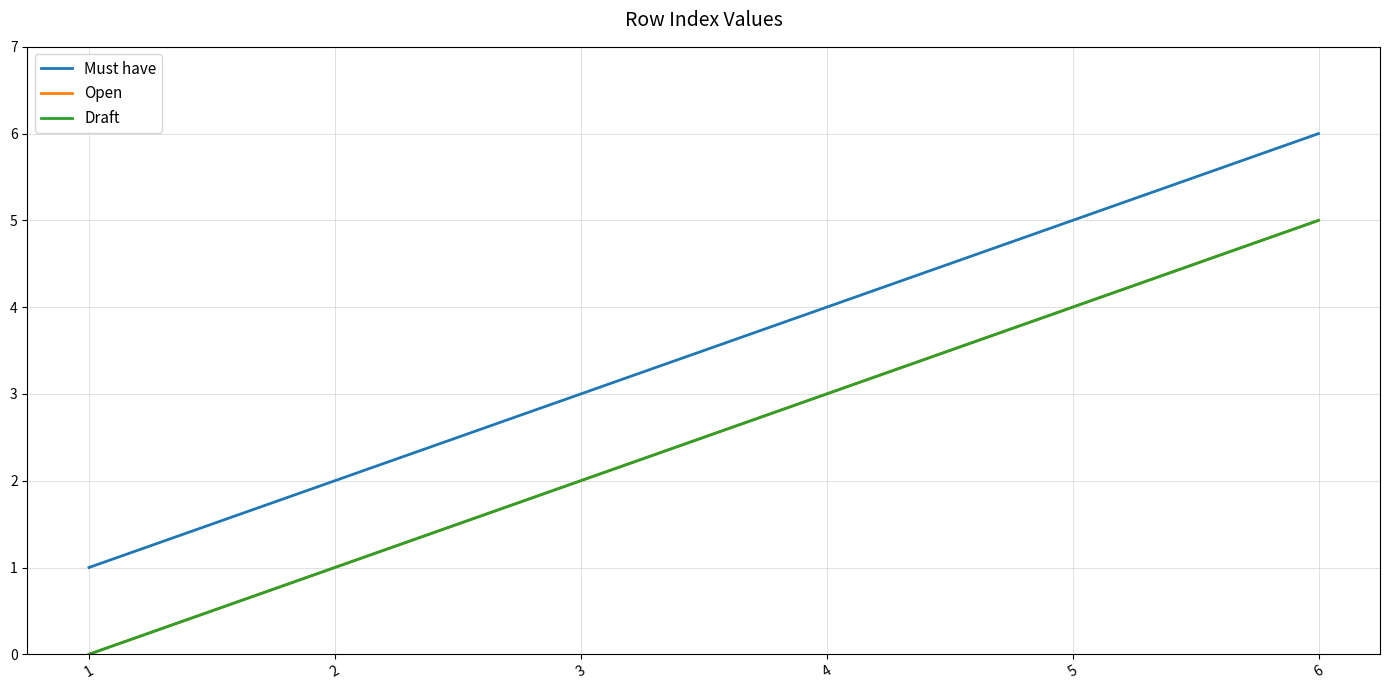

True or false: Must have and Draft intersect in this chart.

False